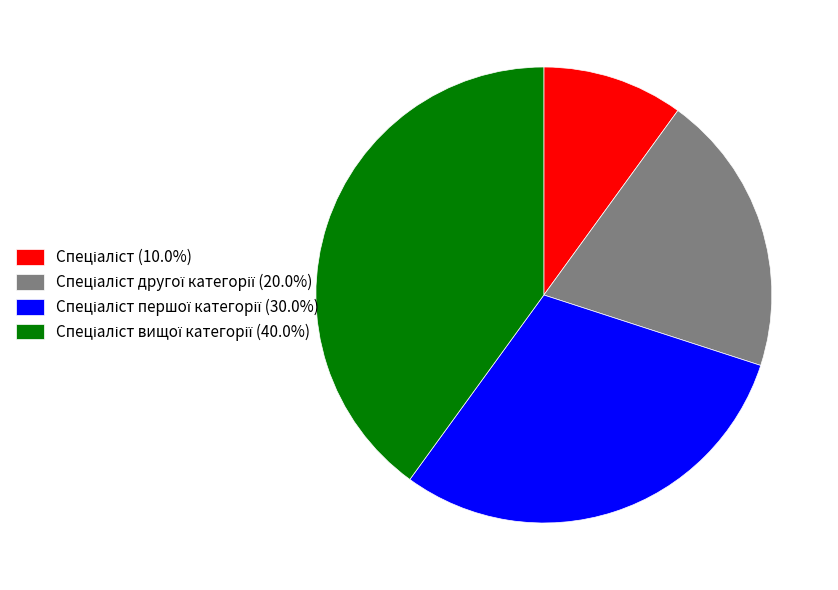

Is there a majority slice in this chart?

No